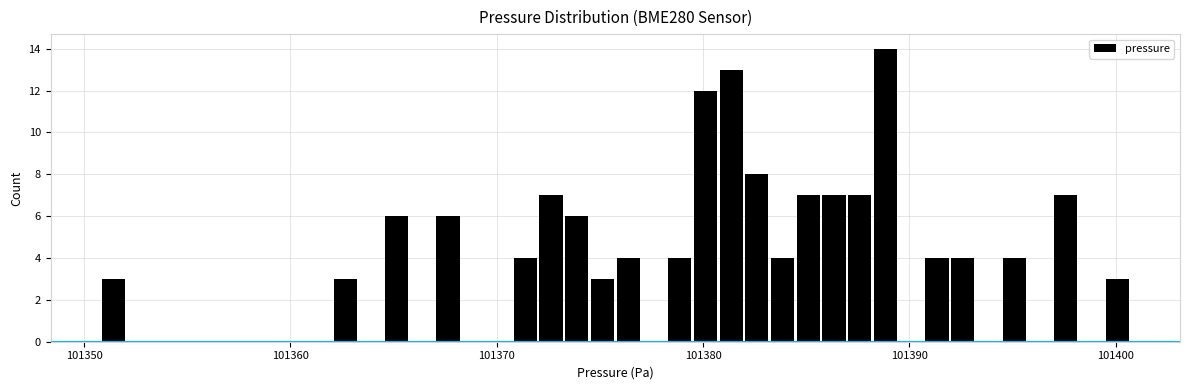

Read against the x-axis, roughly where is the centre of the tallest bar?

101389